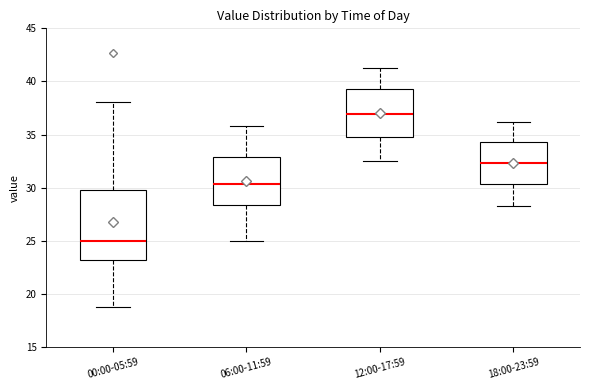

Which box's median line is the highest?

12:00-17:59